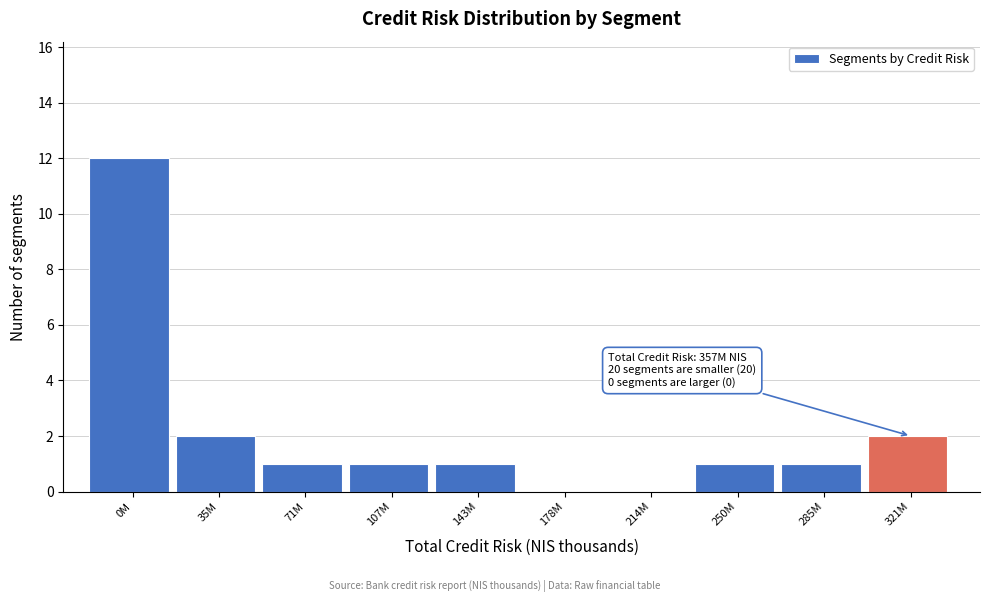

Reading left to right, extract all data points from this chart.

0M=12	35M=2	71M=1	107M=1	143M=1	178M=0	214M=0	250M=1	285M=1	321M=2